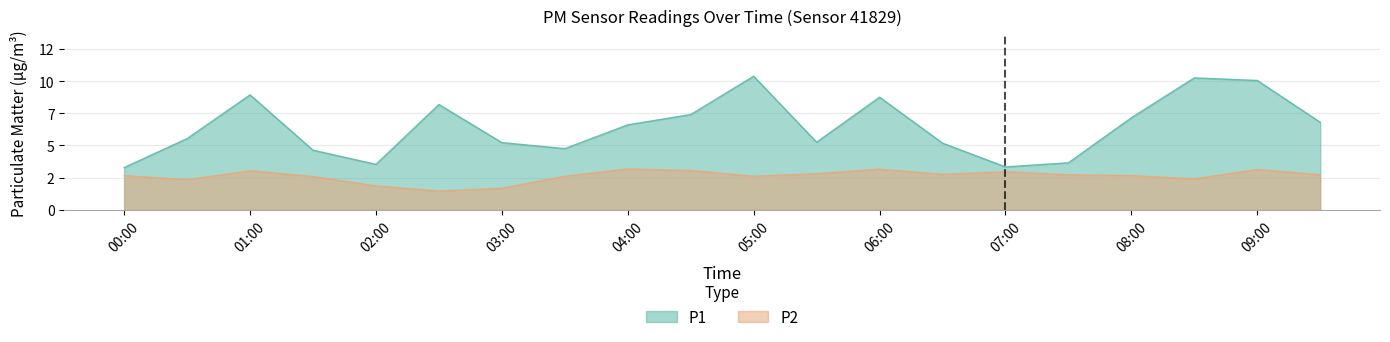

At which label is P2 closest to 2?

02:00